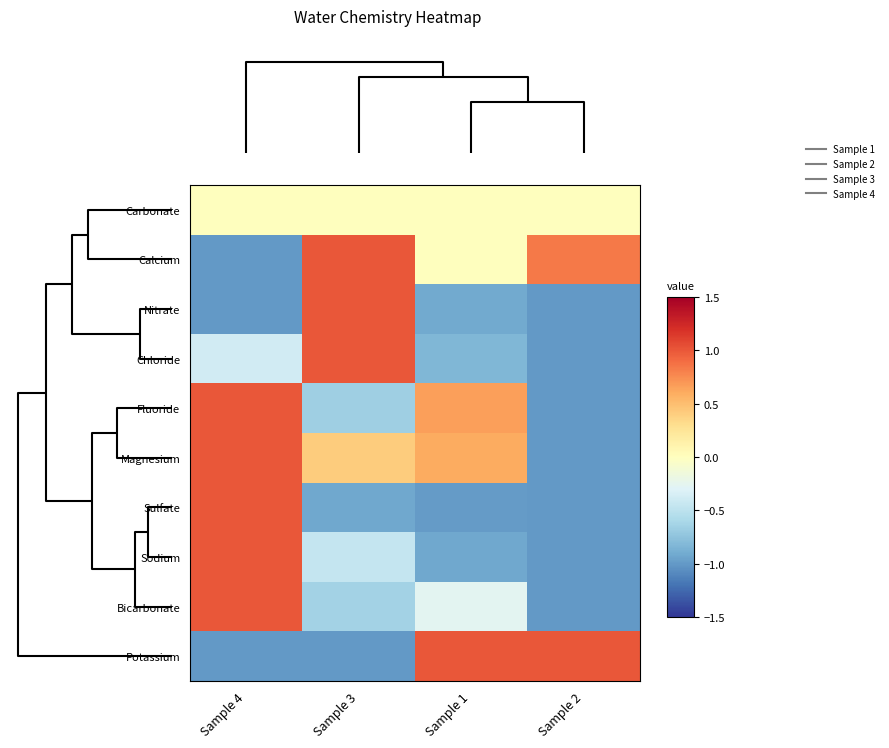

Reading right to left, list all the values displayed in this chart.

Carbonate: Sample 2=0.0	Sample 1=0.0	Sample 3=0.0	Sample 4=0.0
Calcium: Sample 2=0.8	Sample 1=0.0	Sample 3=1.0	Sample 4=-1.0
Nitrate: Sample 2=-1.0	Sample 1=-0.9	Sample 3=1.0	Sample 4=-1.0
Chloride: Sample 2=-1.0	Sample 1=-0.8	Sample 3=1.0	Sample 4=-0.4
Fluoride: Sample 2=-1.0	Sample 1=0.7	Sample 3=-0.7	Sample 4=1.0
Magnesium: Sample 2=-1.0	Sample 1=0.6	Sample 3=0.4	Sample 4=1.0
Sulfate: Sample 2=-1.0	Sample 1=-1.0	Sample 3=-0.9	Sample 4=1.0
Sodium: Sample 2=-1.0	Sample 1=-0.9	Sample 3=-0.5	Sample 4=1.0
Bicarbonate: Sample 2=-1.0	Sample 1=-0.3	Sample 3=-0.6	Sample 4=1.0
Potassium: Sample 2=1.0	Sample 1=1.0	Sample 3=-1.0	Sample 4=-1.0